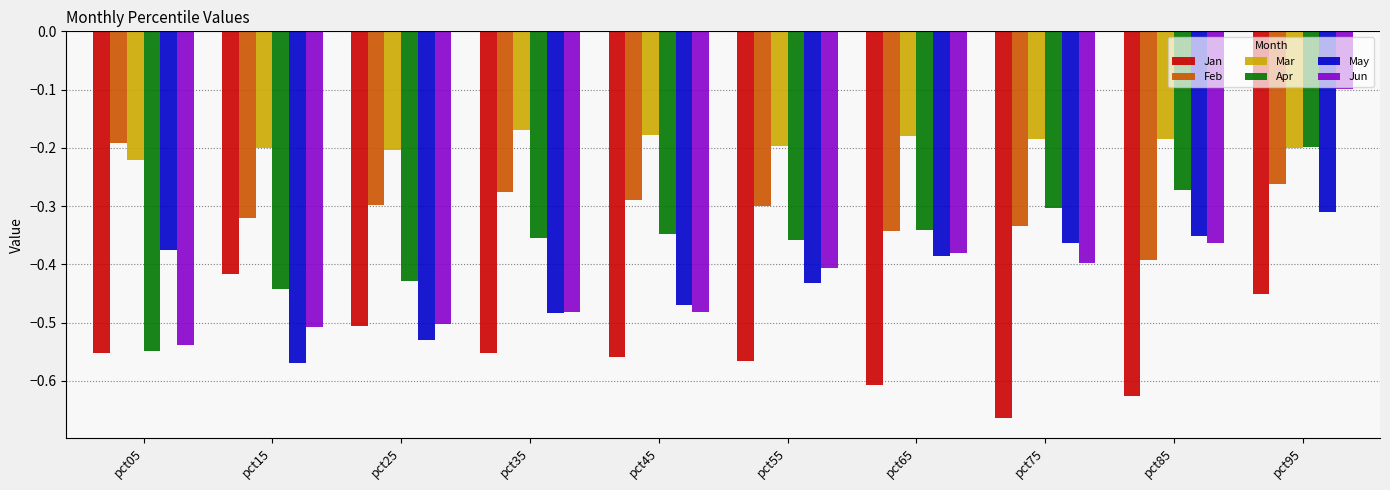

Does the chart contain stacked bars?

No